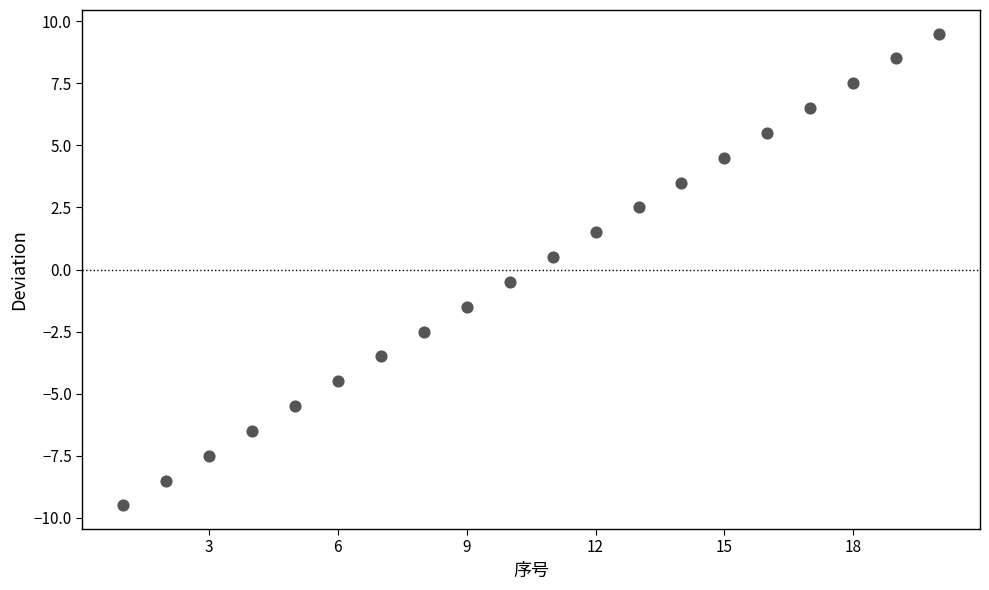

What is the range of X values (max minus min)?

19.0